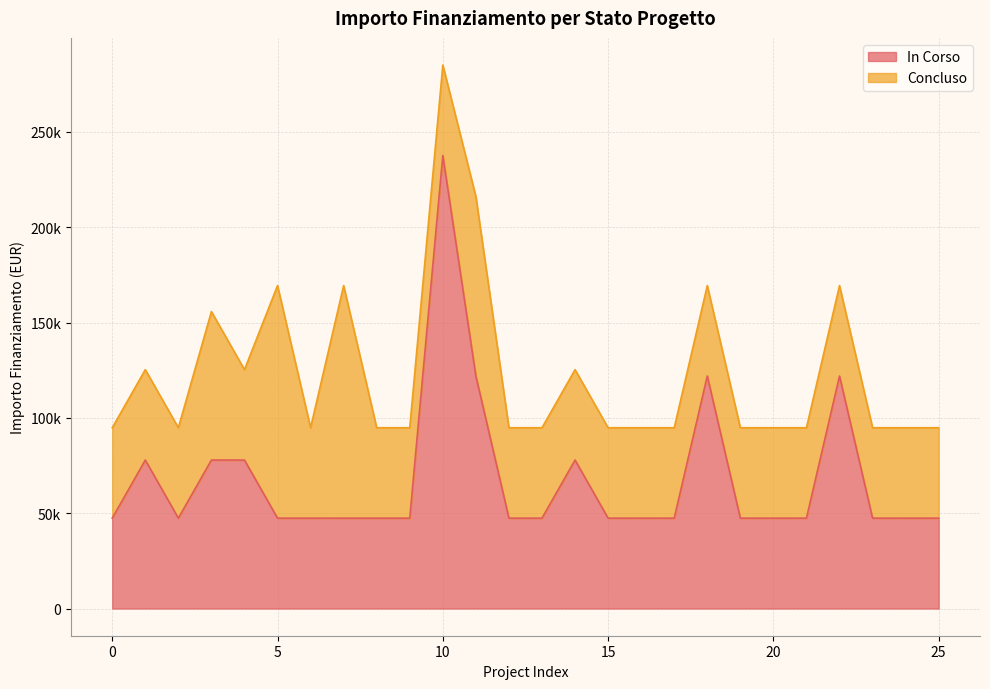

Reading right to left, extract all data points from this chart.

47427	47427	47427	121992	47427	47427	47427	121992	47427	47427	47427	77897	47427	47427	121992	237681	47427	47427	47427	47427	47427	77897	77897	47427	77897	47427